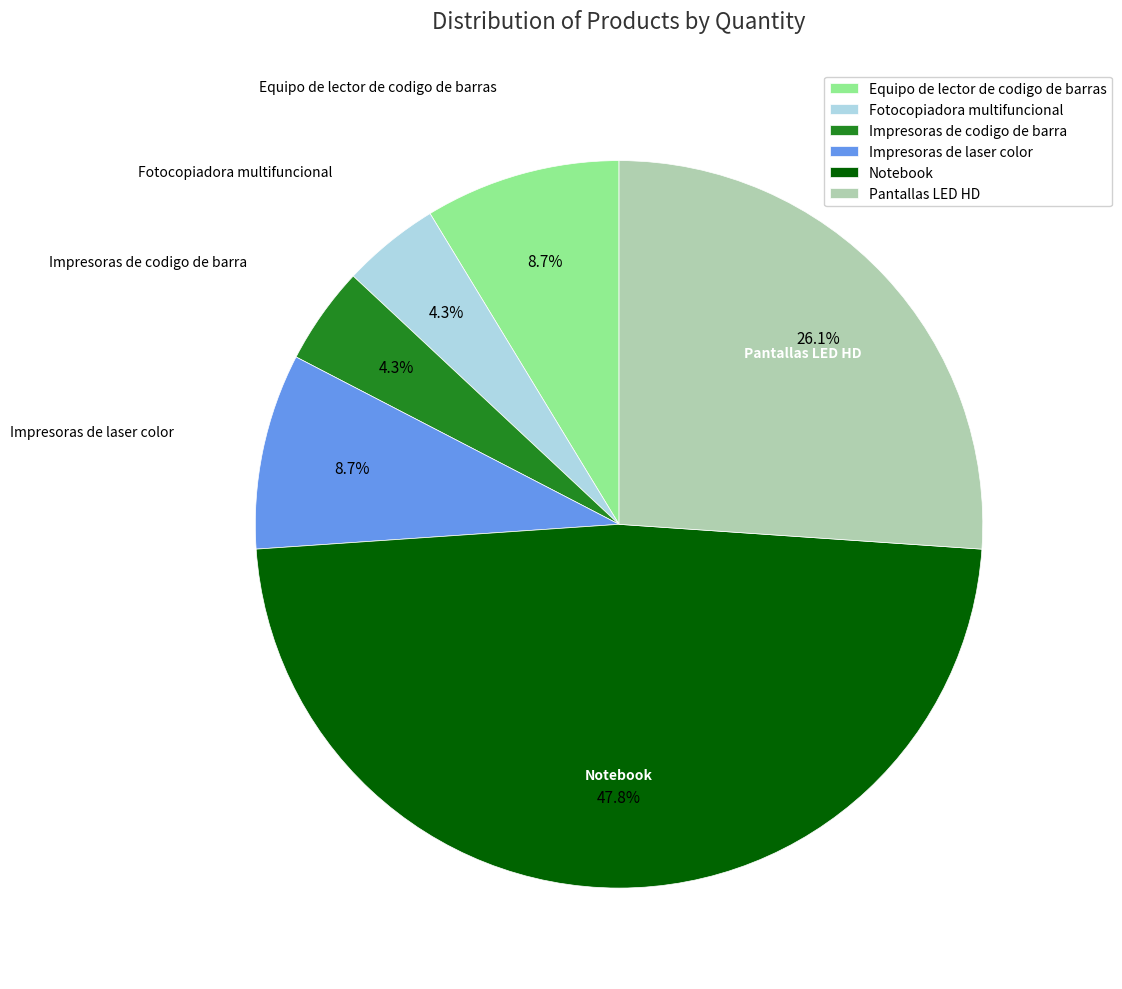

Approximately how many times larger is the value at Pantallas LED HD compared to Equipo de lector de codigo de barras?

3.0